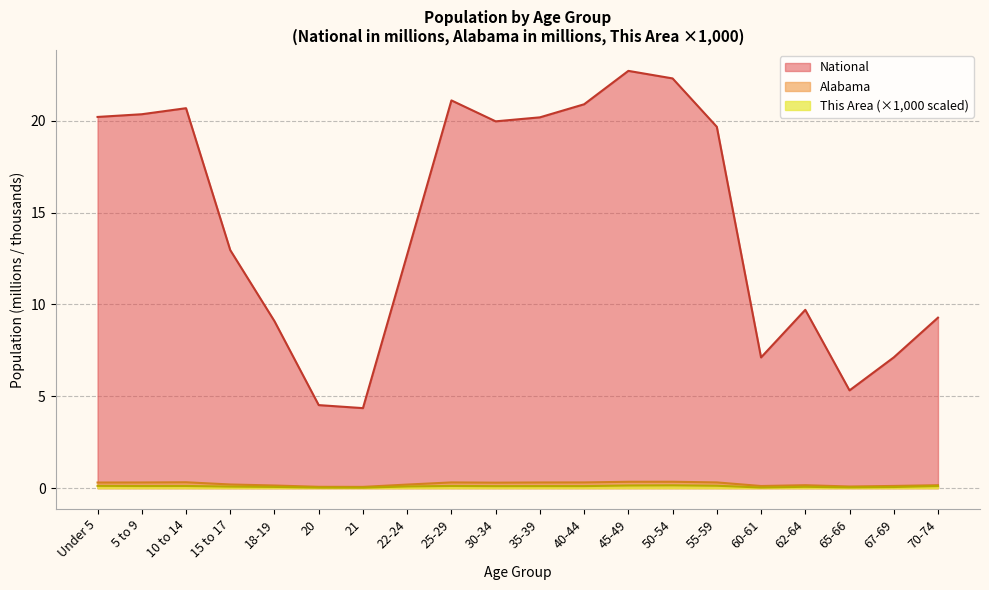

How many lines are shown in the chart?

3